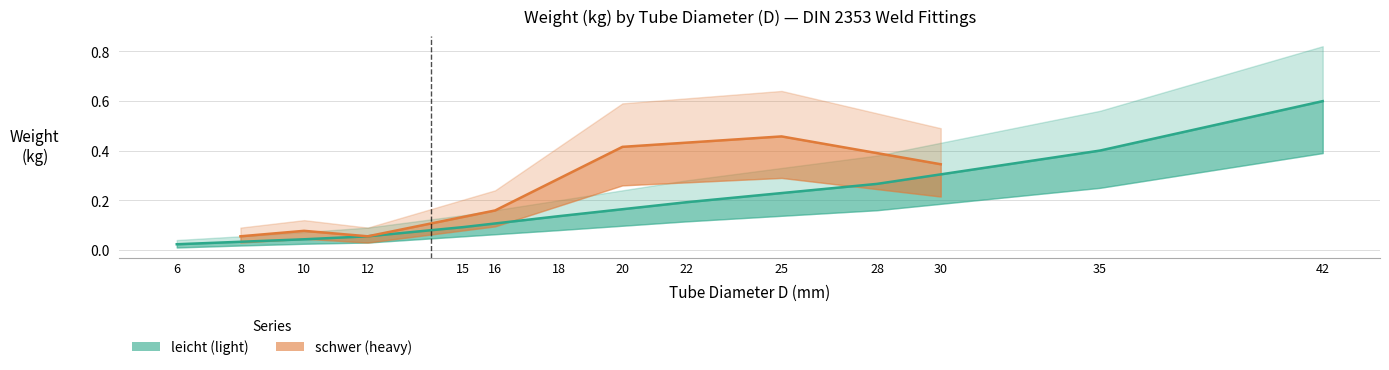

Does the chart have visible grid lines?

Yes